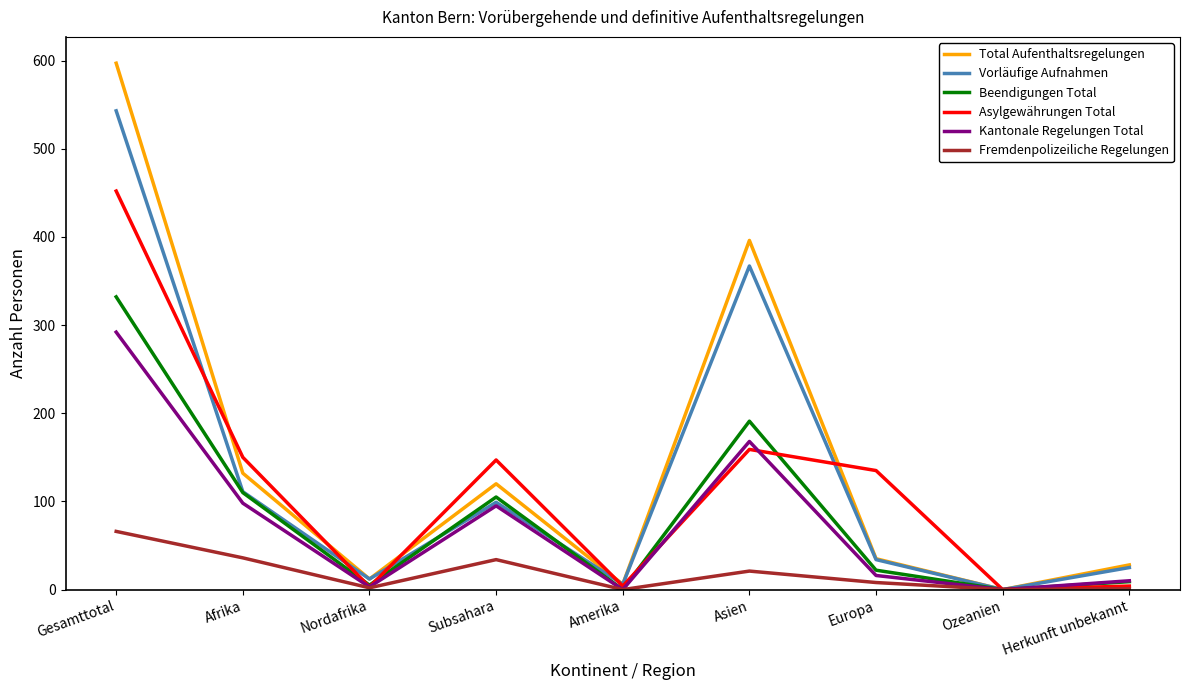

Is the value of Beendigungen Total at Amerika greater than the value of Vorläufige Aufnahmen at Afrika?

No